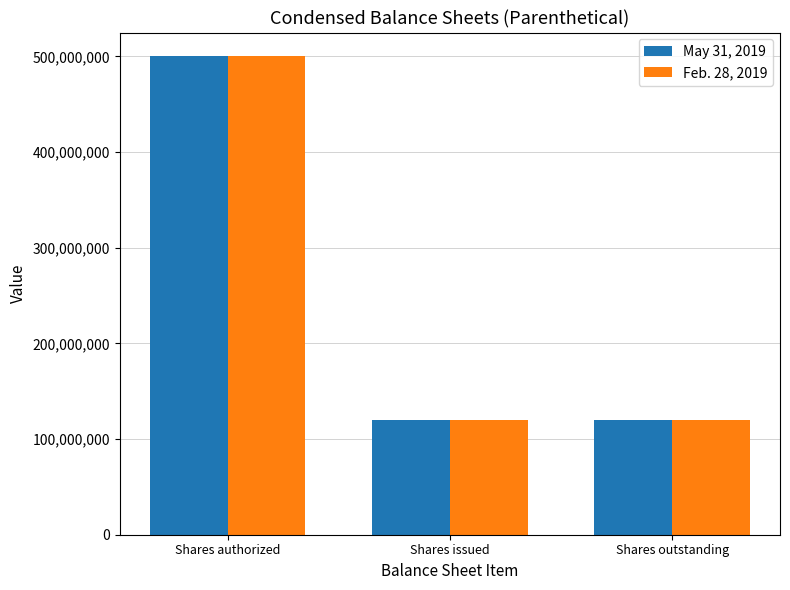

How many May 31, 2019 values are between 119950000 and 500000000?

3